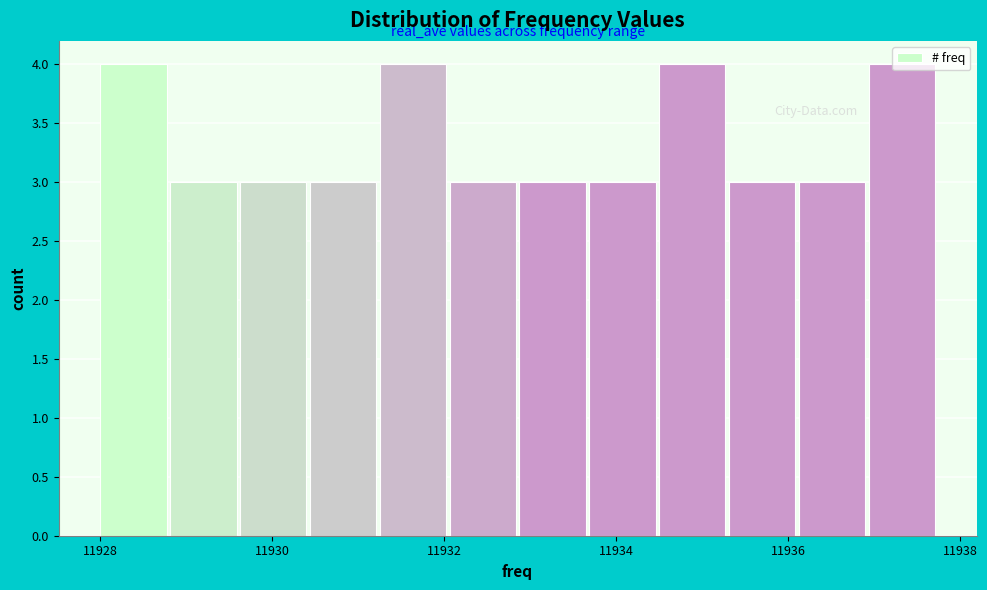

How tall is the bar that spans 11928.8 to 11929.6 on the x-axis? Neither the bar edges nor the heights are printed on the chart, so give them approximately, as read against the axes.

3